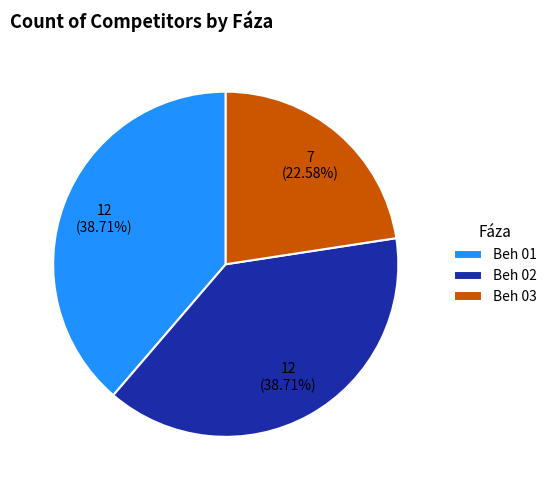

What is the total percentage of Beh 03 and Beh 02?

61.3%